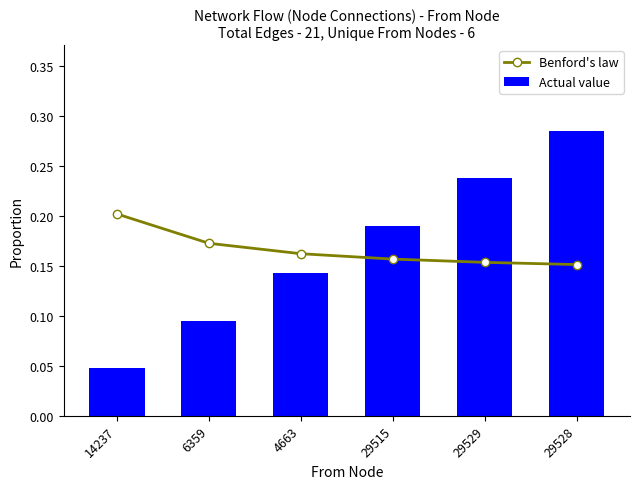

Reading left to right, extract all data points from this chart.

Benford's law: 0.2	0.2	0.2	0.2	0.2	0.2
Actual value: 0.0	0.1	0.1	0.2	0.2	0.3